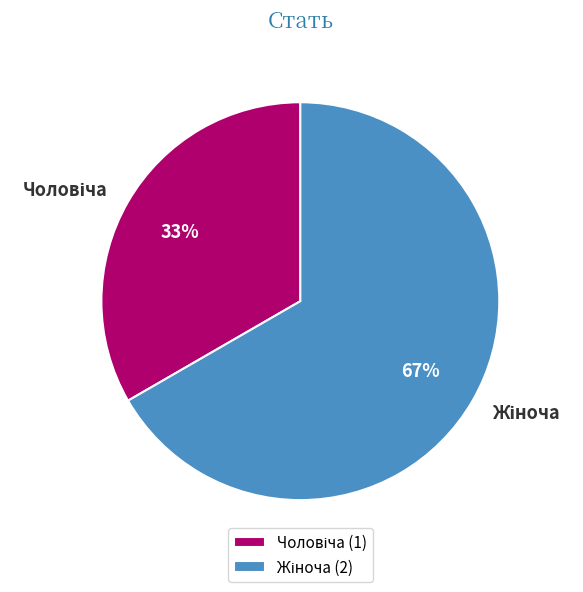

Is there a majority slice in this chart?

Yes